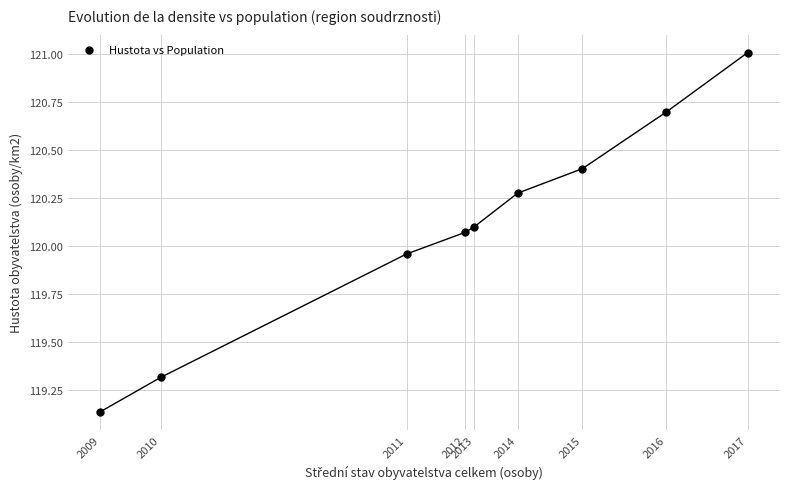

What is the range of X values (max minus min)?

23803.0